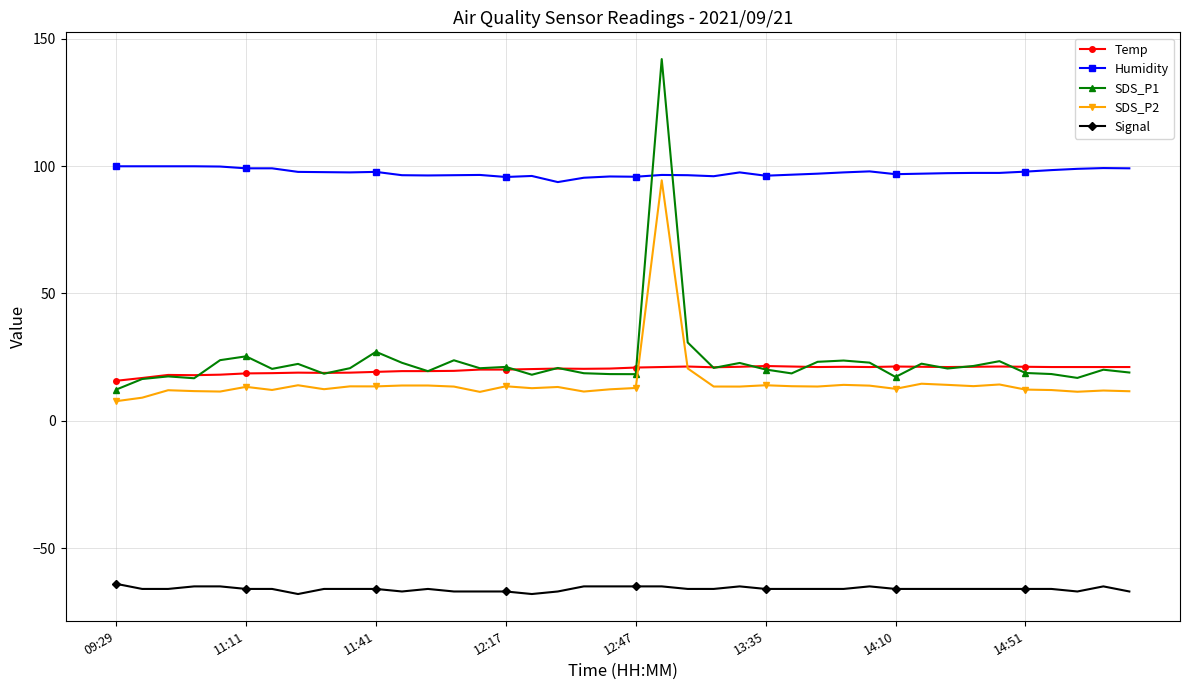

True or false: Signal and Humidity intersect in this chart.

False